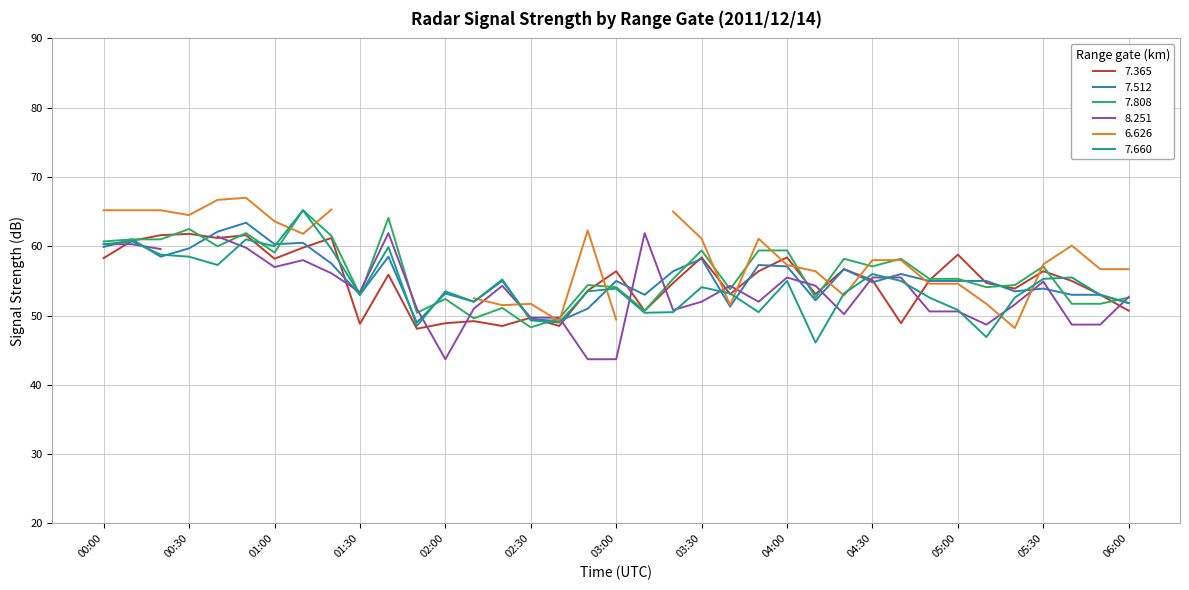

Which series ends up on top after the final intersection of   7.365 and   7.660?

  7.660